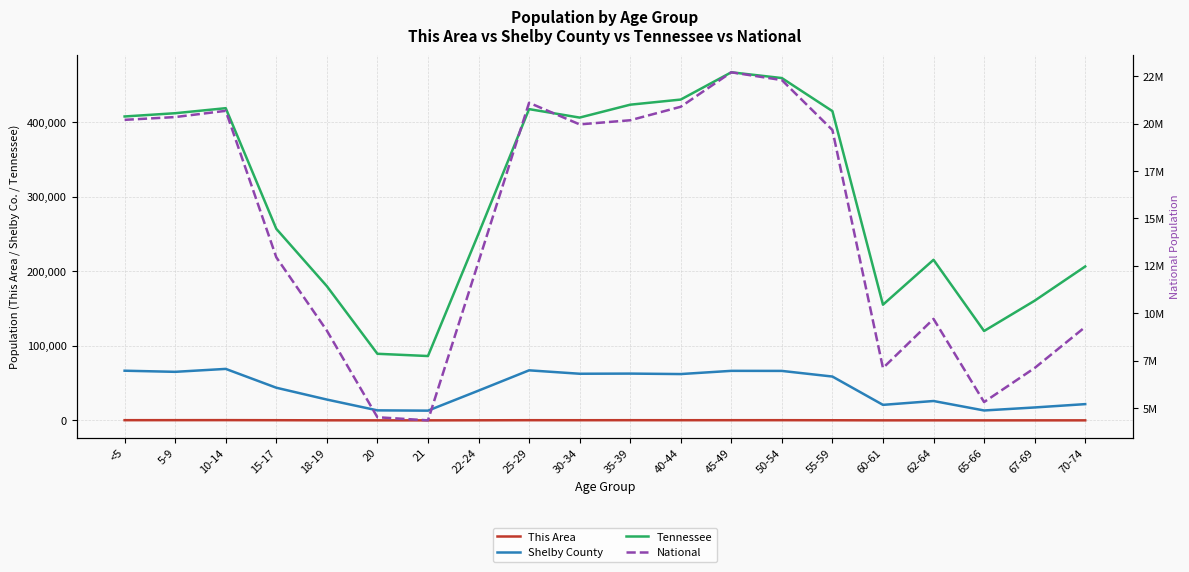

What are all the series names shown in the legend?

This Area, Shelby County, Tennessee, National